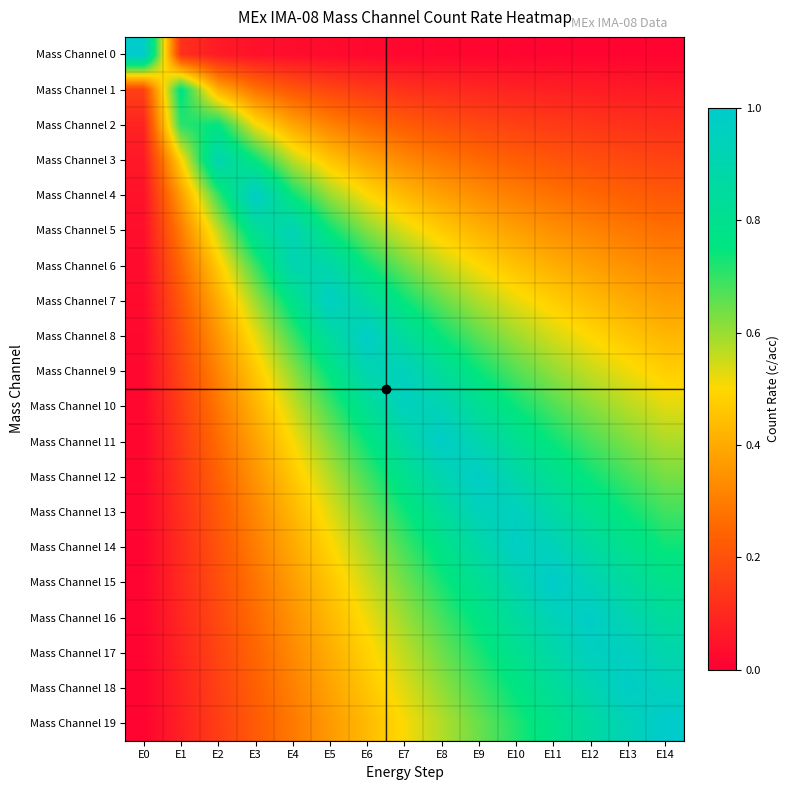

List the series in order of their peak value, highest first.

Mass Channel 0, Mass Channel 19, Mass Channel 15, Mass Channel 11, Mass Channel 4, Mass Channel 8, Mass Channel 12, Mass Channel 16, Mass Channel 18, Mass Channel 7, Mass Channel 14, Mass Channel 17, Mass Channel 13, Mass Channel 10, Mass Channel 9, Mass Channel 5, Mass Channel 3, Mass Channel 6, Mass Channel 1, Mass Channel 2